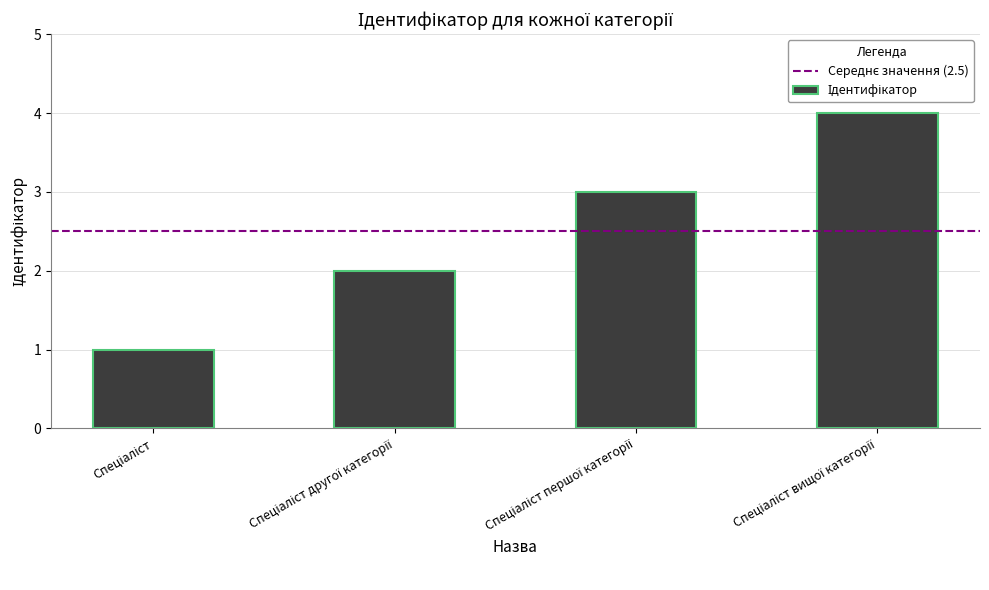

What is the sum of all values?

10